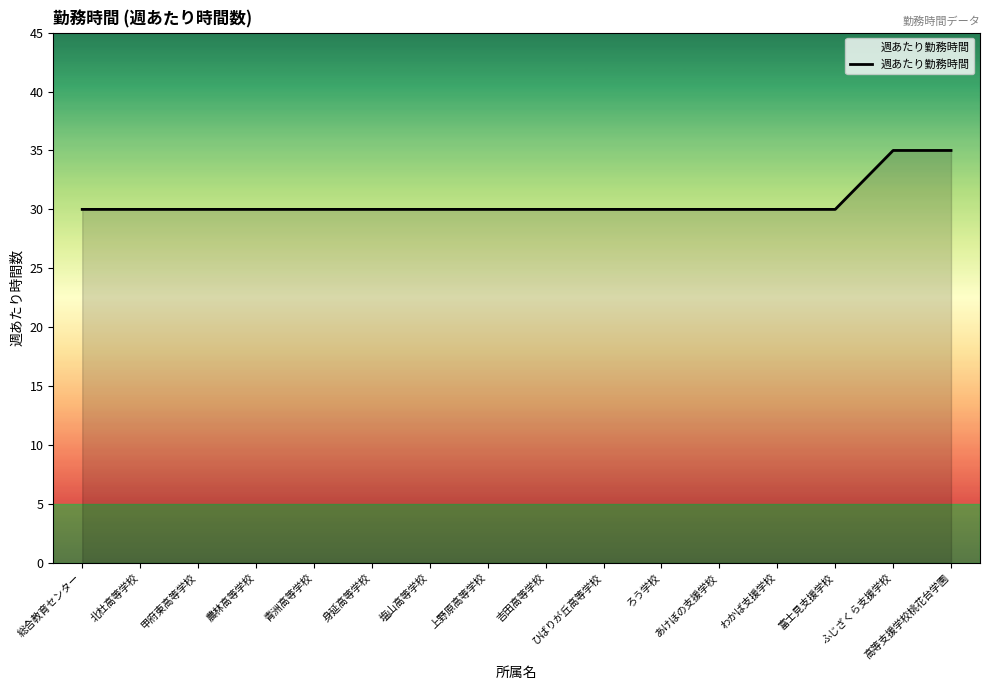

Does the chart display data point markers on the line(s)?

No